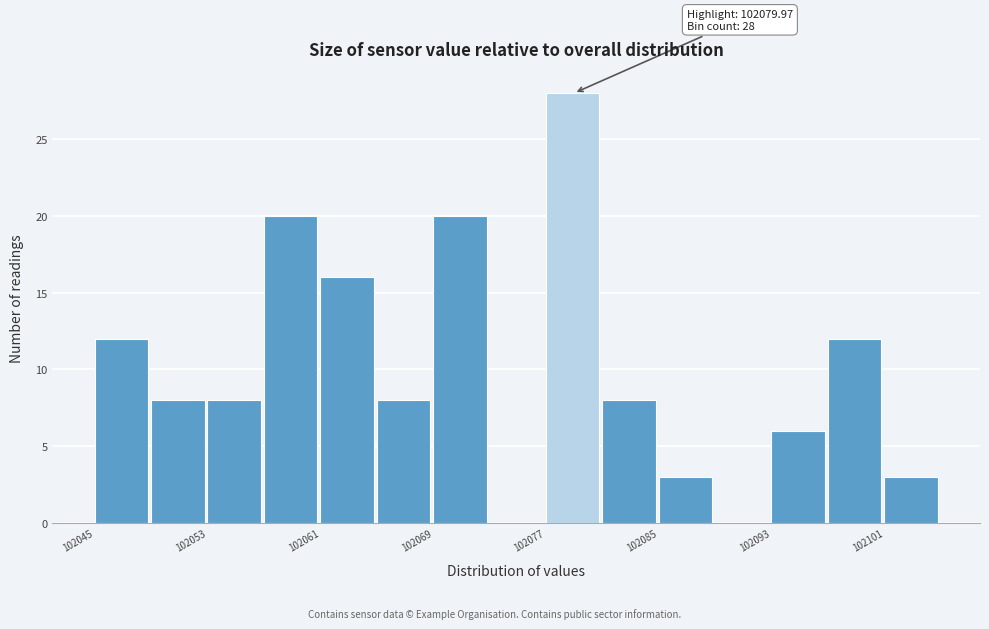

Over which range of the x-axis is the bar tallest?

102077 to 102081